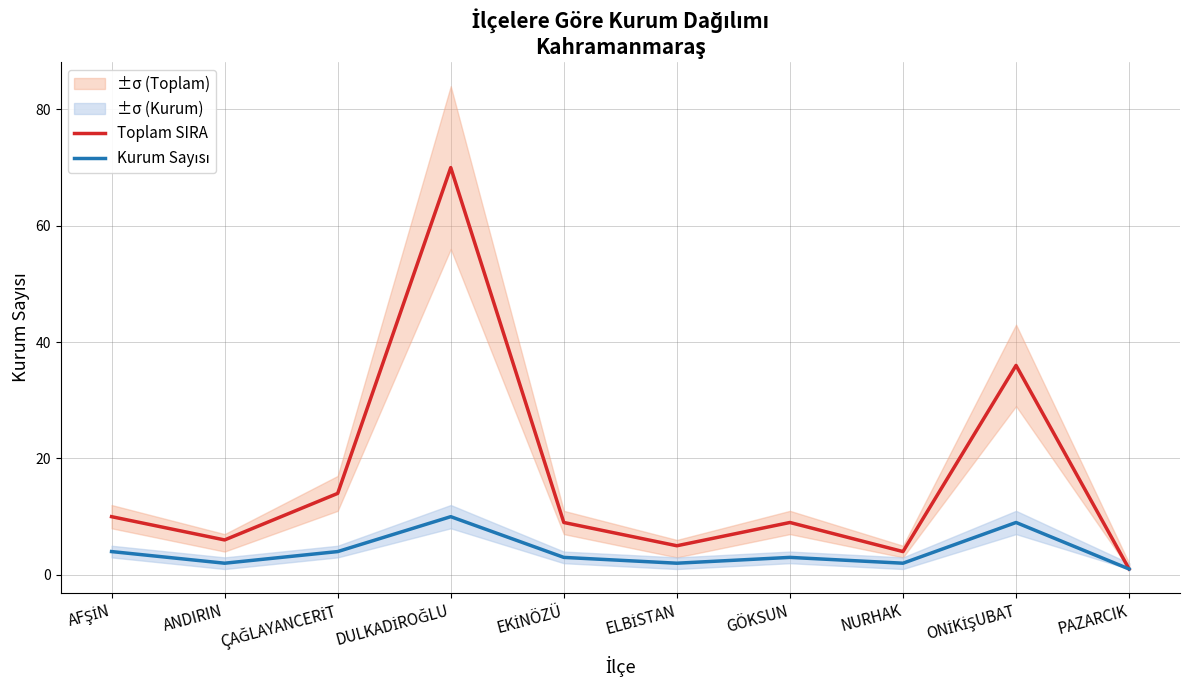

Where is the first local maximum for Kurum Sayısı?

DULKADİROĞLU